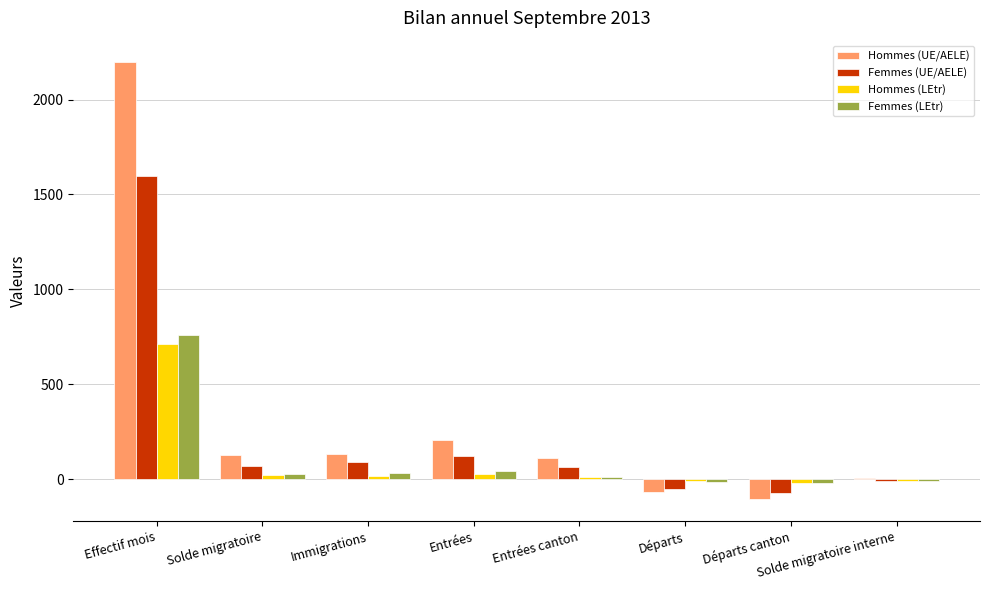

Where is Hommes (UE/AELE) nearest to the value 1045?

Entrées